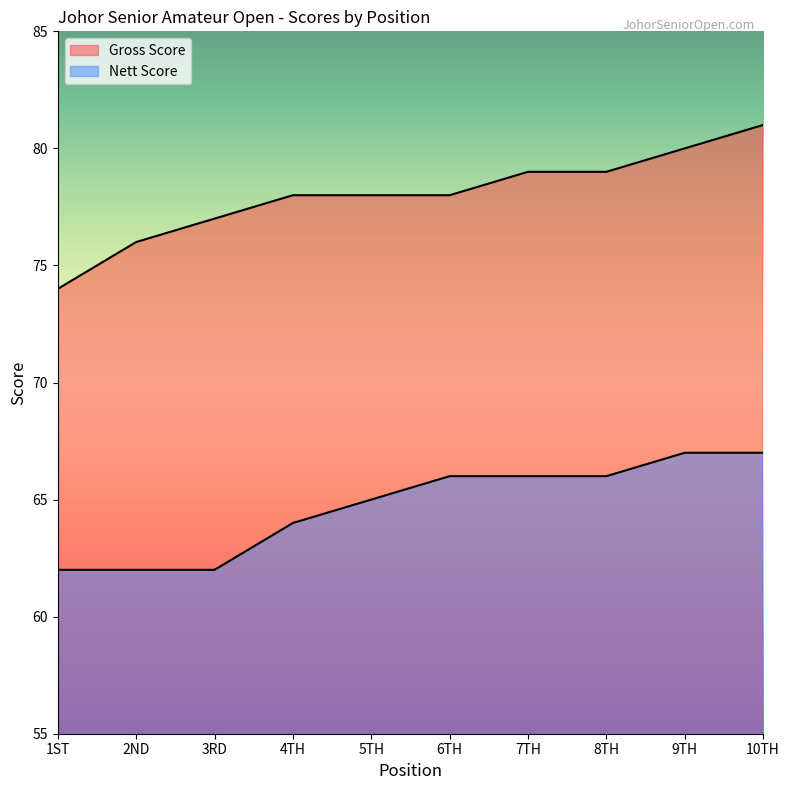

What is the sum of the Gross Score values at 2ND and 5TH?

154